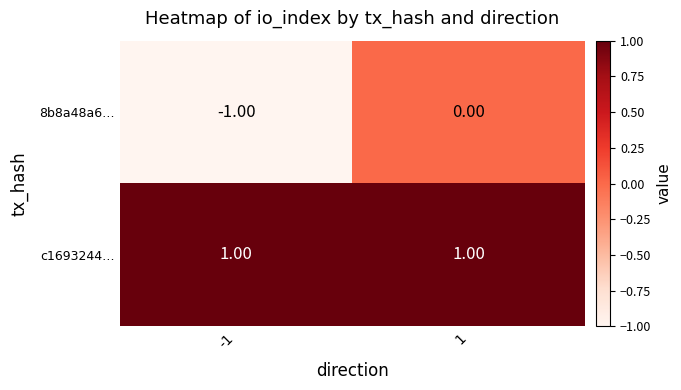

Which label corresponds to the smallest value in the chart?

-1